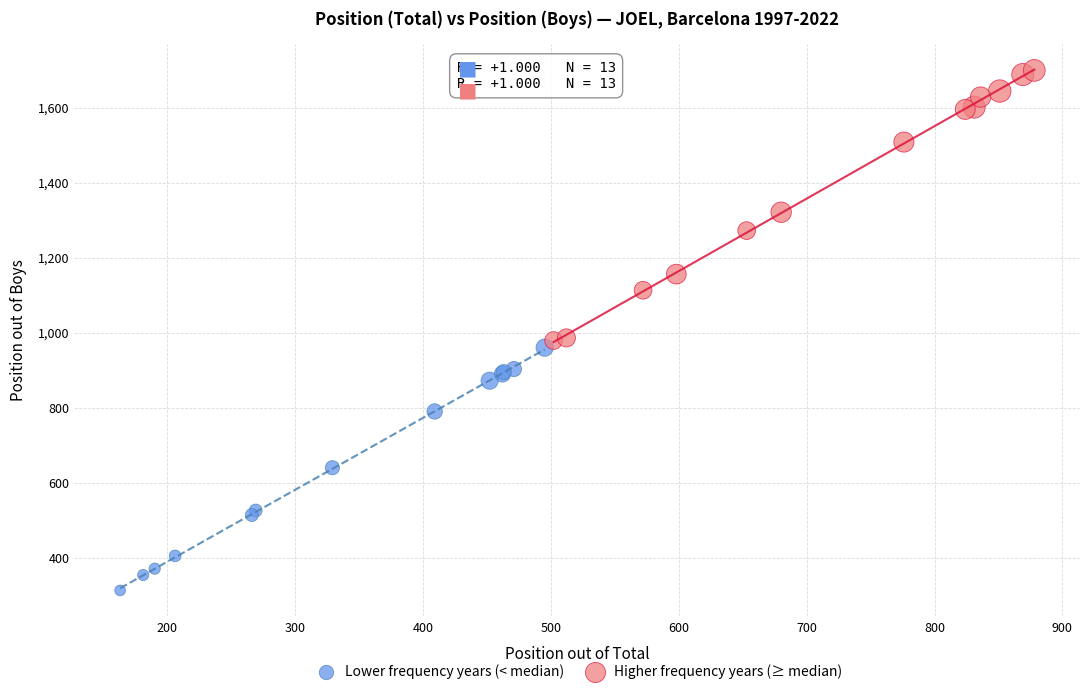

What are all the series names shown in the legend?

Lower frequency years (< median), Higher frequency years (≥ median)